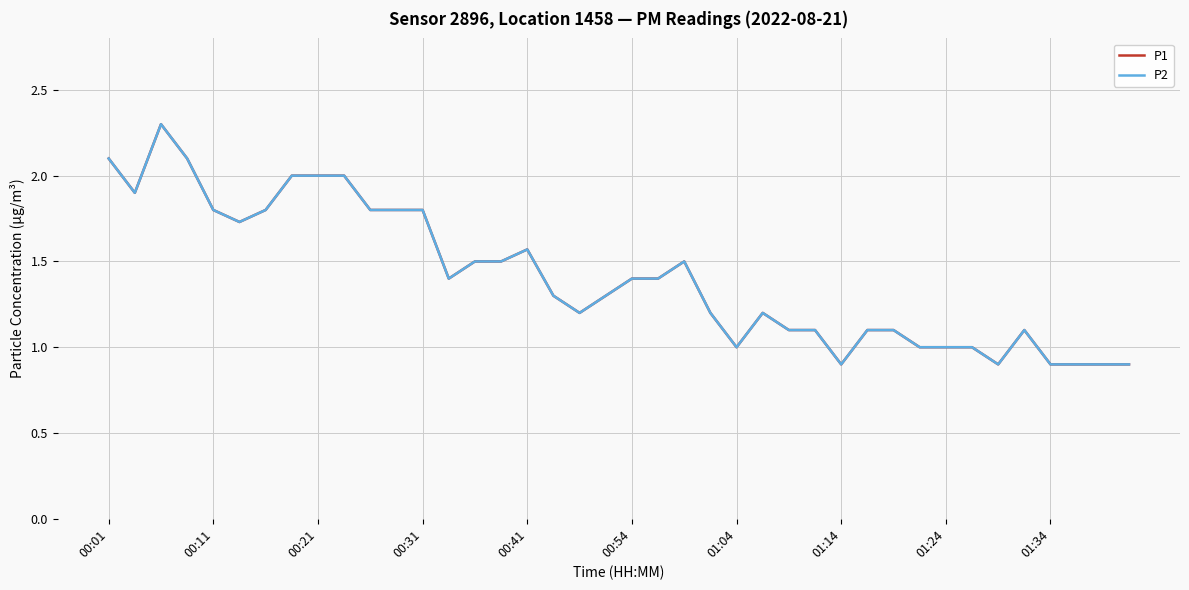

Is this an area chart (filled region under the line)?

No